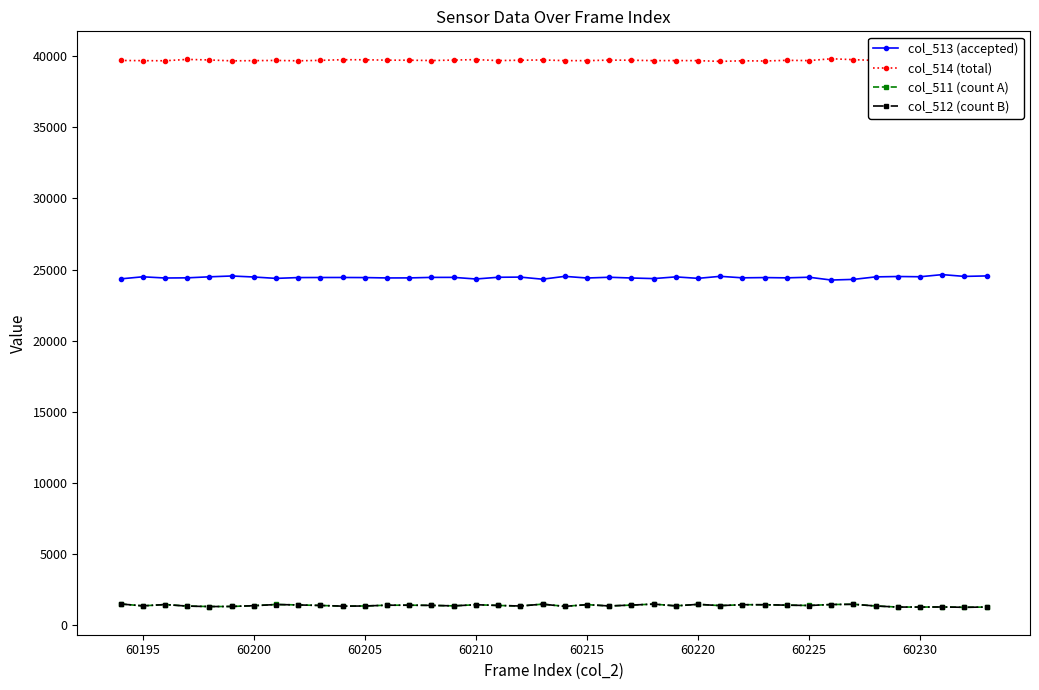

True or false: col_513 (accepted) and col_512 (count B) intersect in this chart.

False